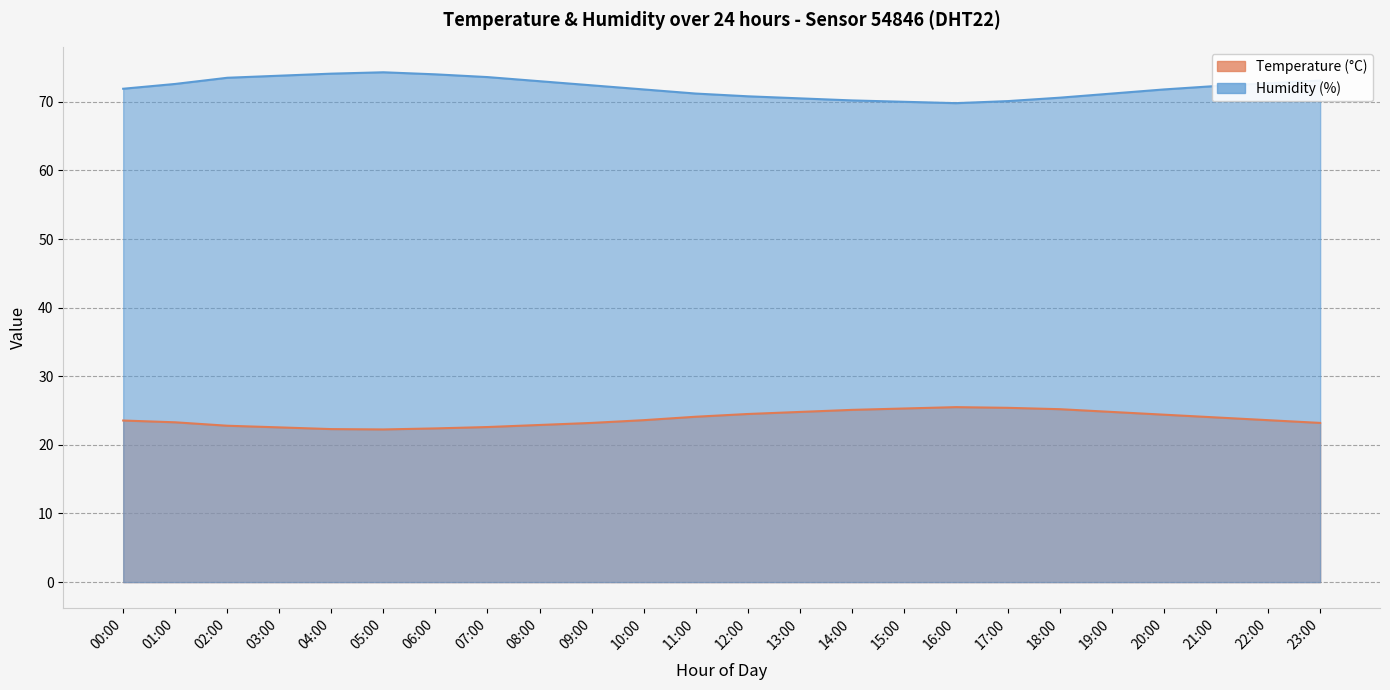

How many distinct data groups are displayed?

2